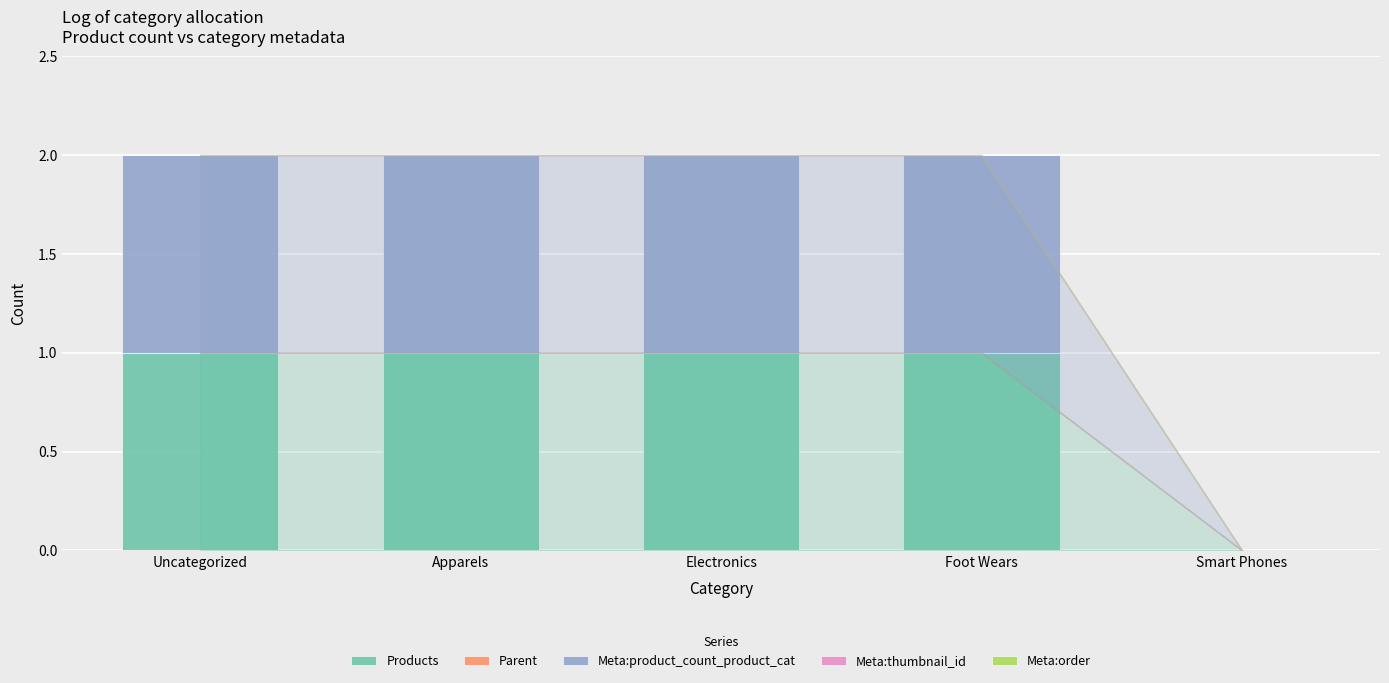

Is it true that Products equals 0 at Foot Wears?

False